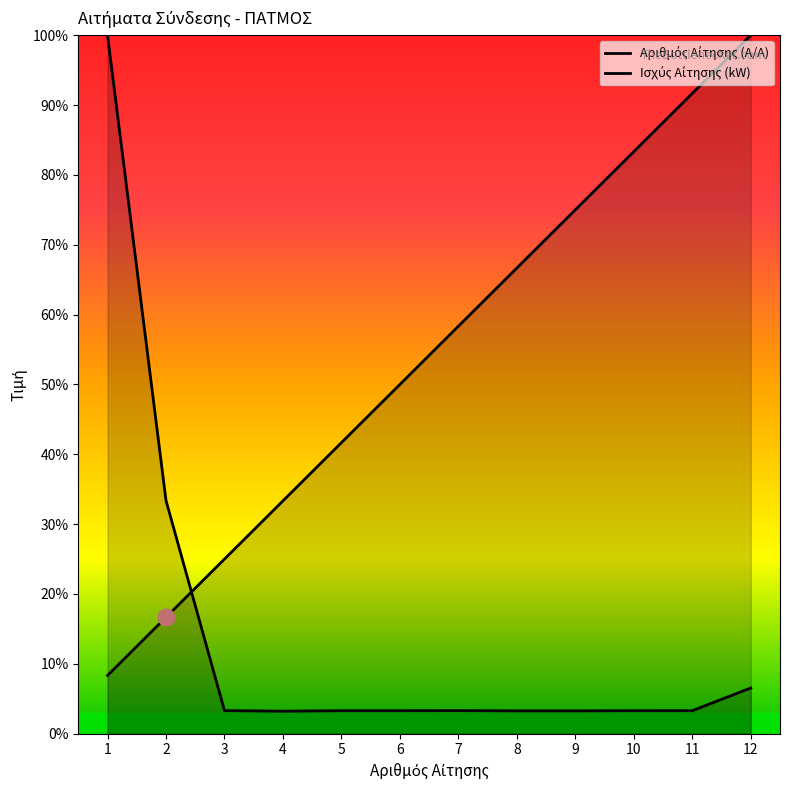

Where do Αριθμός Αίτησης (Α/Α) and Ισχύς Αίτησης (kW) first cross each other?

2 and 3